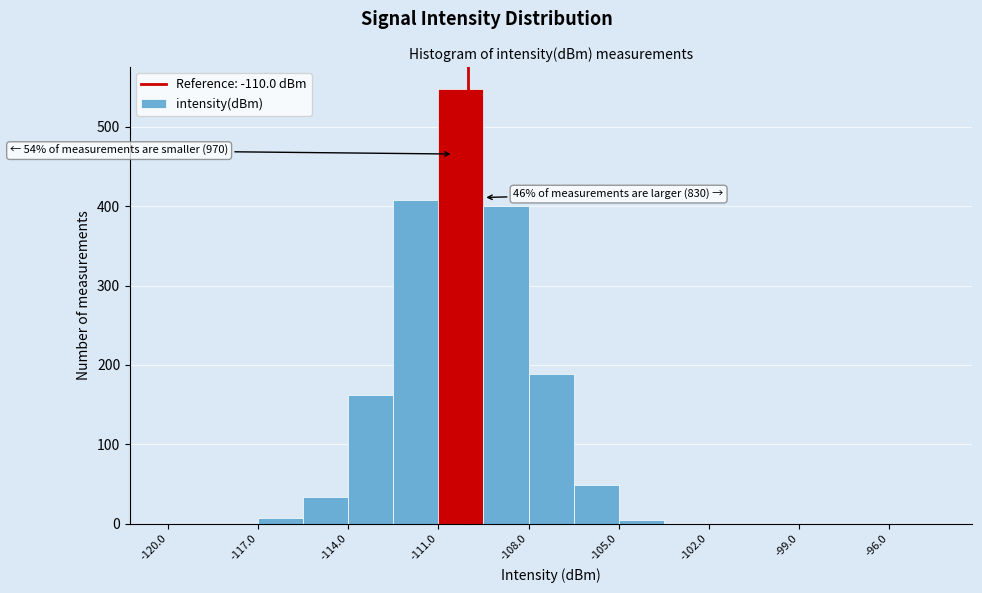

Read against the x-axis, roughly where is the centre of the tallest bar?

-110.0